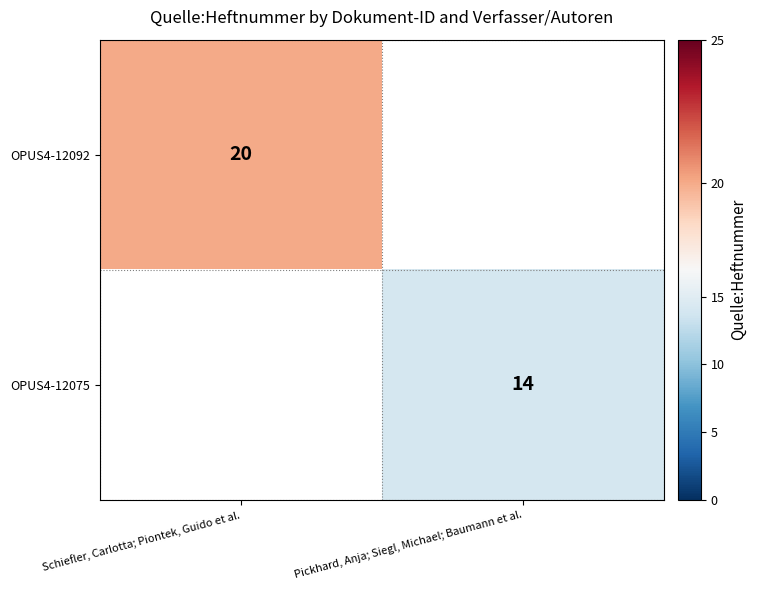

The OPUS4-12075 series shows 20 at Pickhard, Anja; Siegl, Michael; Baumann et al.. True or false?

False